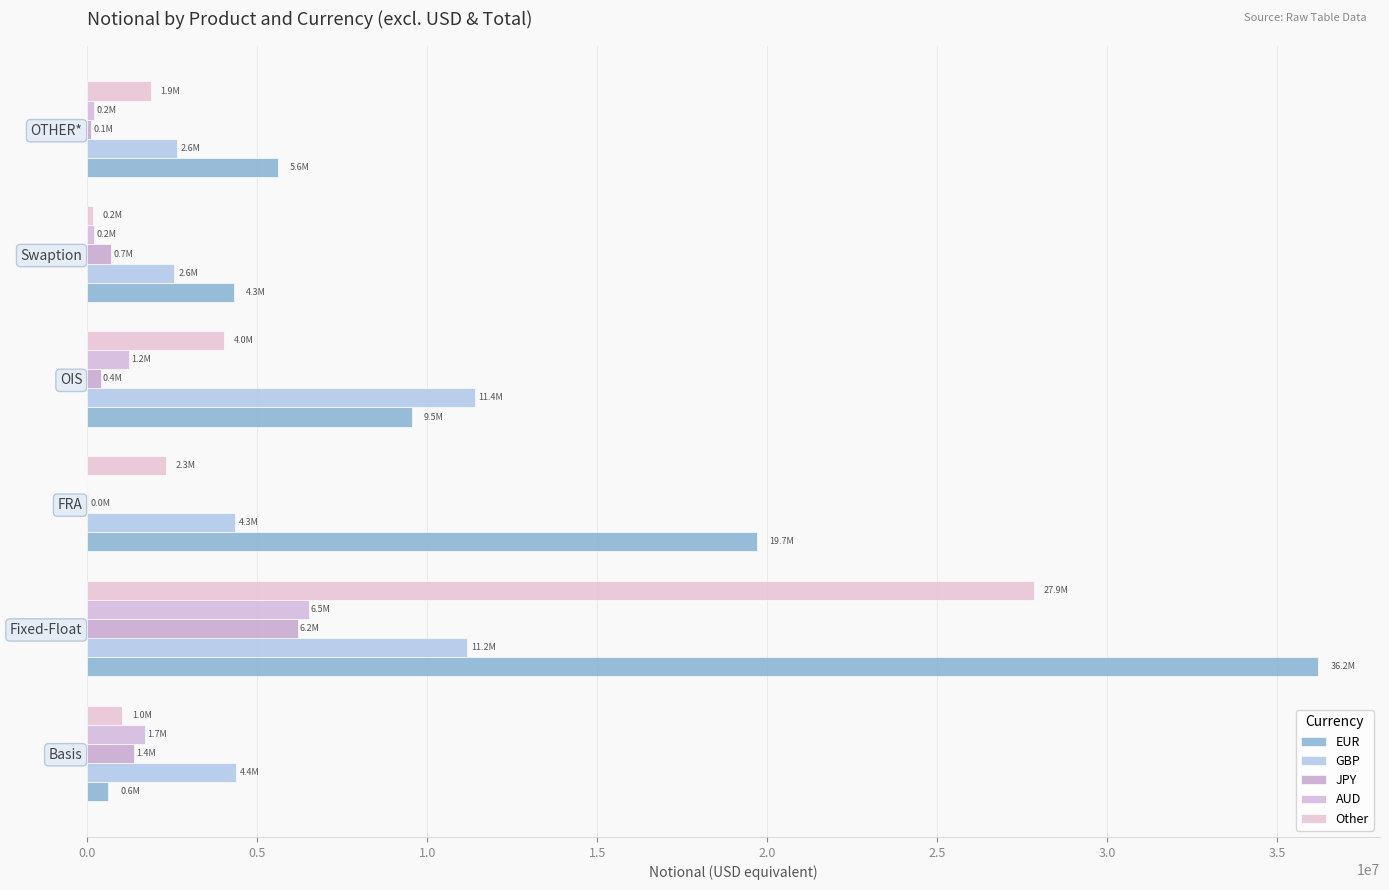

At how many categories does at least one series exceed 31026068?

1